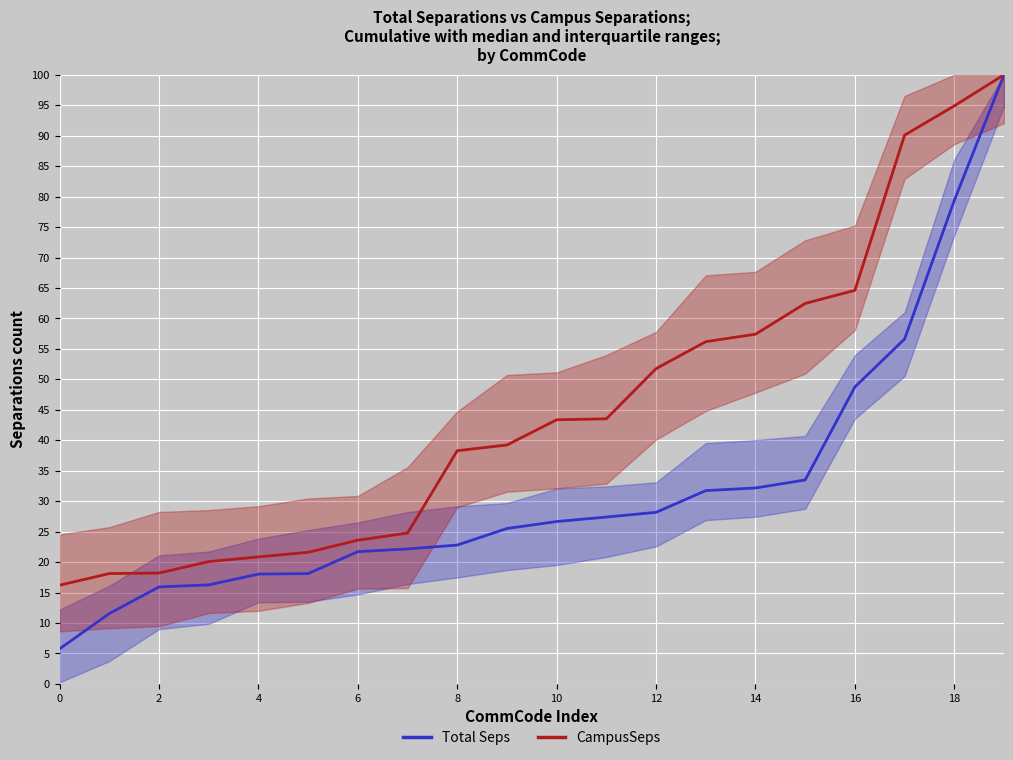

What is the minimum value for CampusSeps?

16.2